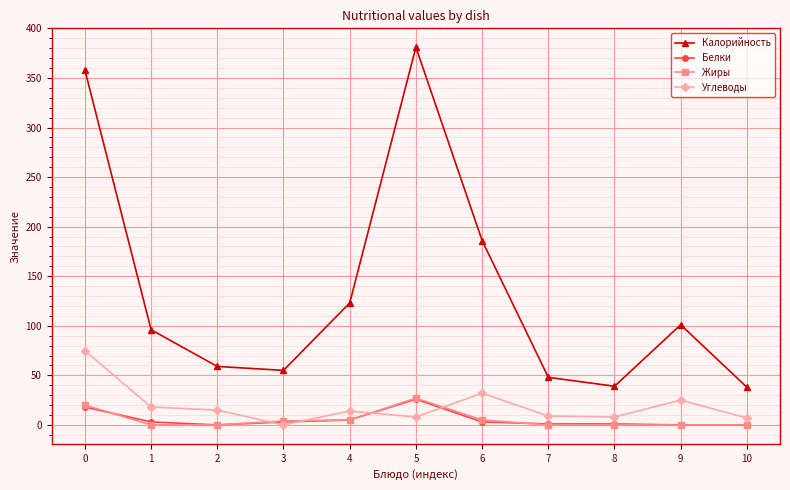

True or false: Белки has more than 0 points higher than both neighbors.

True